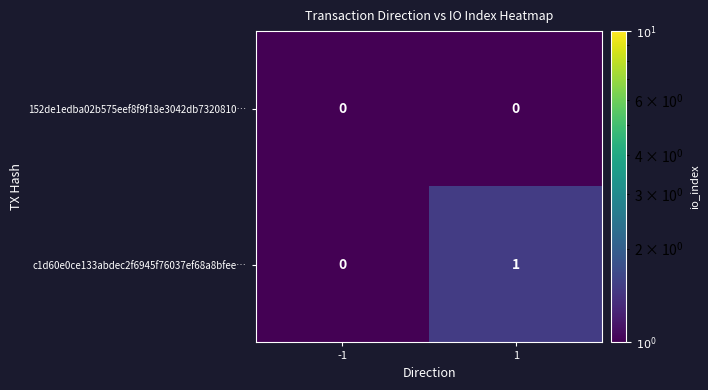

What is the smallest value displayed?

0